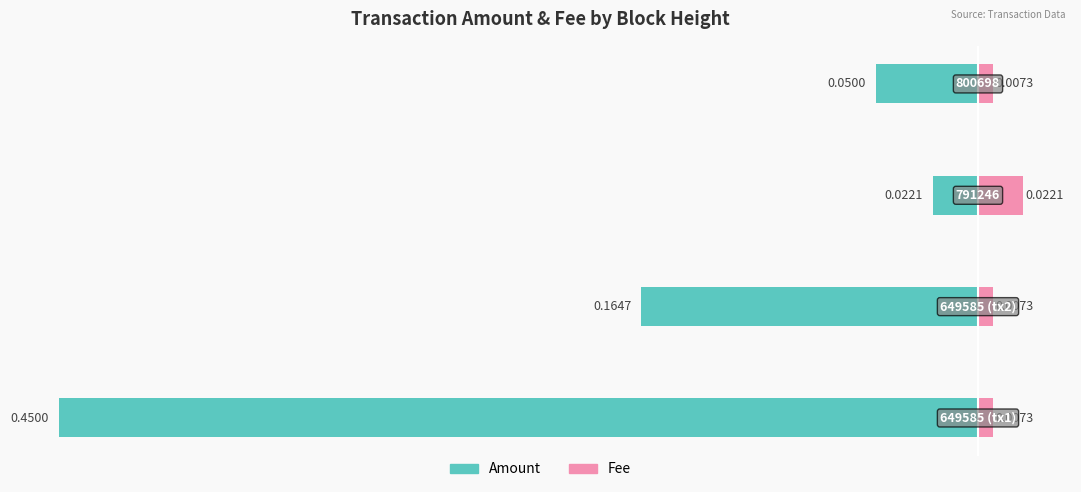

Count the number of categories in the chart.

4